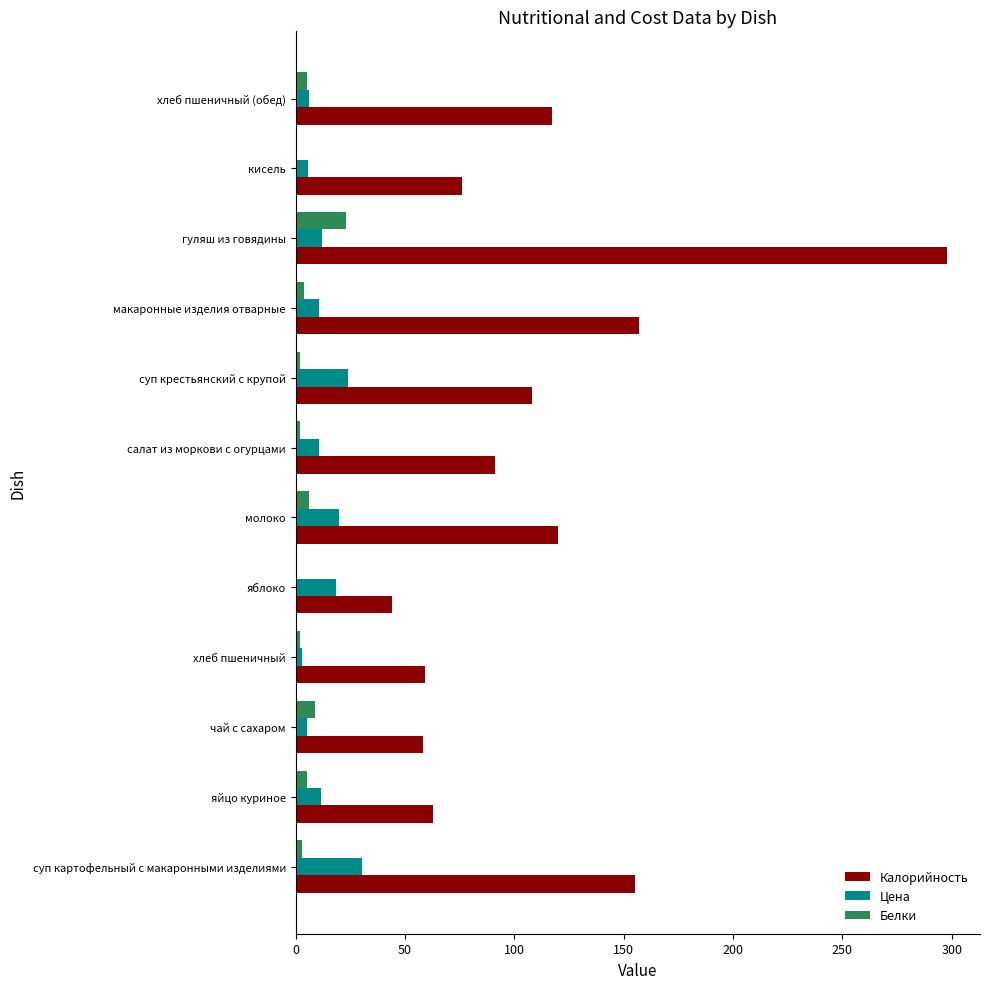

What is the greatest value displayed?

298.0